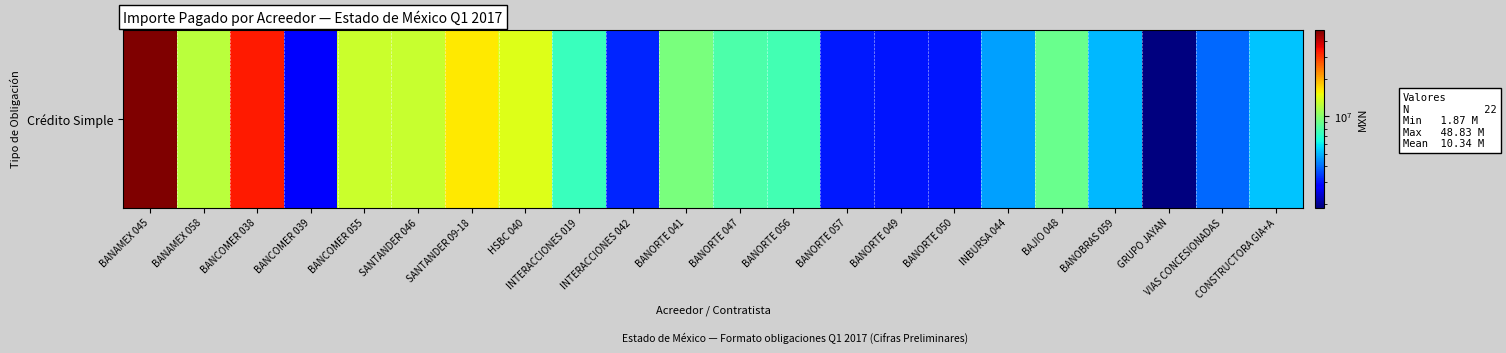

What is the difference between the second highest and minimum values?

31286337.0